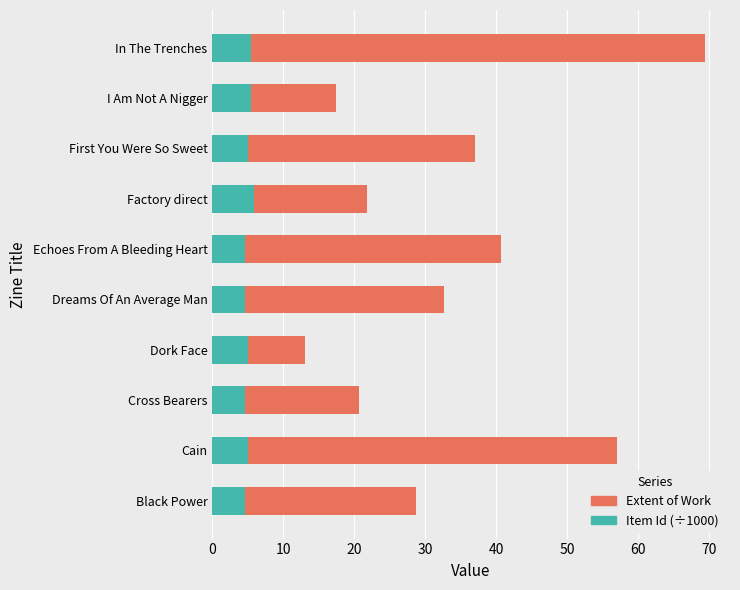

What is the average value of the Item Id (÷1000) series?

5.0